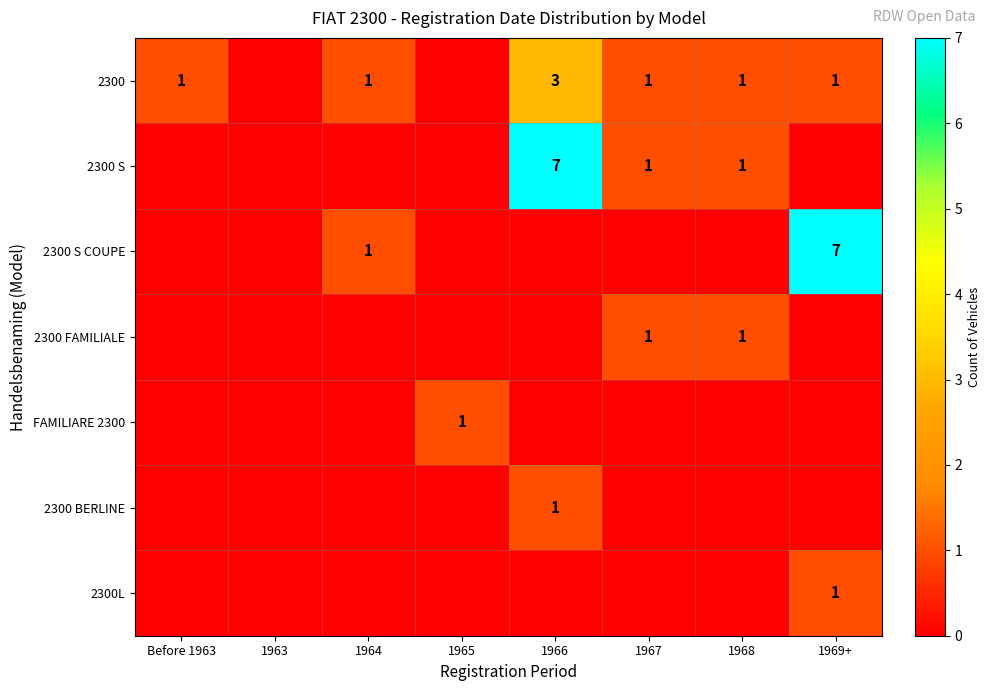

At which category does the chart reach its peak across all series?

1966